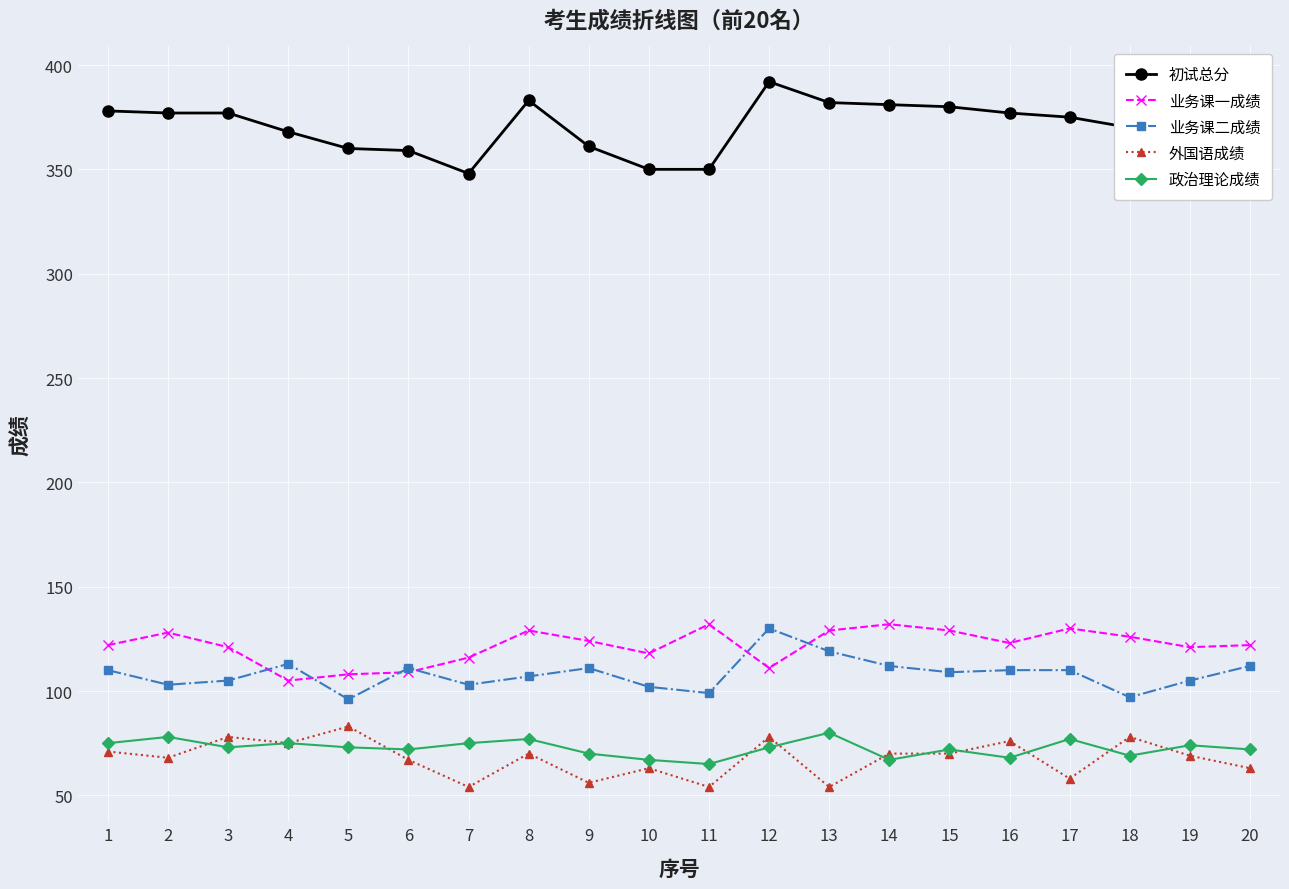

What value does the 政治理论成绩 series have at 12, to the nearest 10?

70